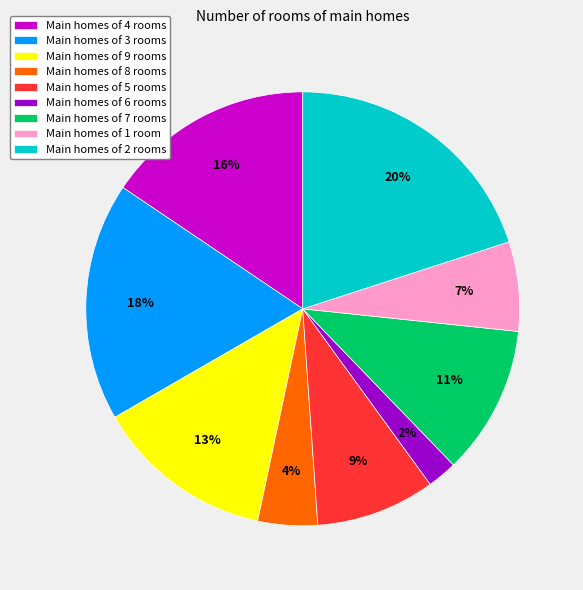

True or false: Main homes of 5 rooms accounts for 16% of the total.

False